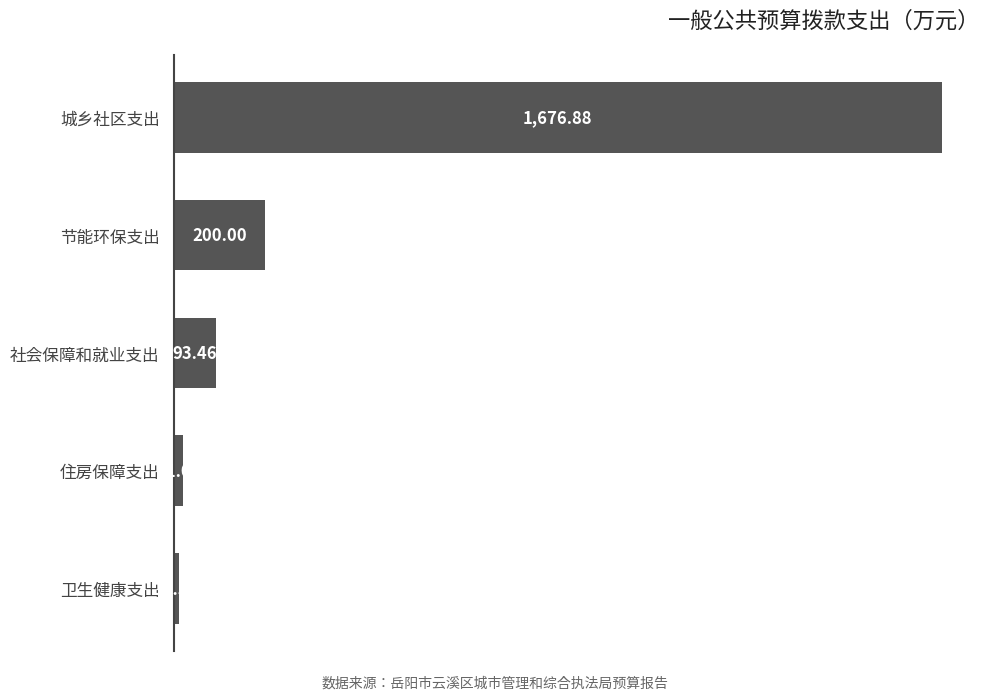

List the labels in order of value, largest first.

城乡社区支出, 节能环保支出, 社会保障和就业支出, 住房保障支出, 卫生健康支出